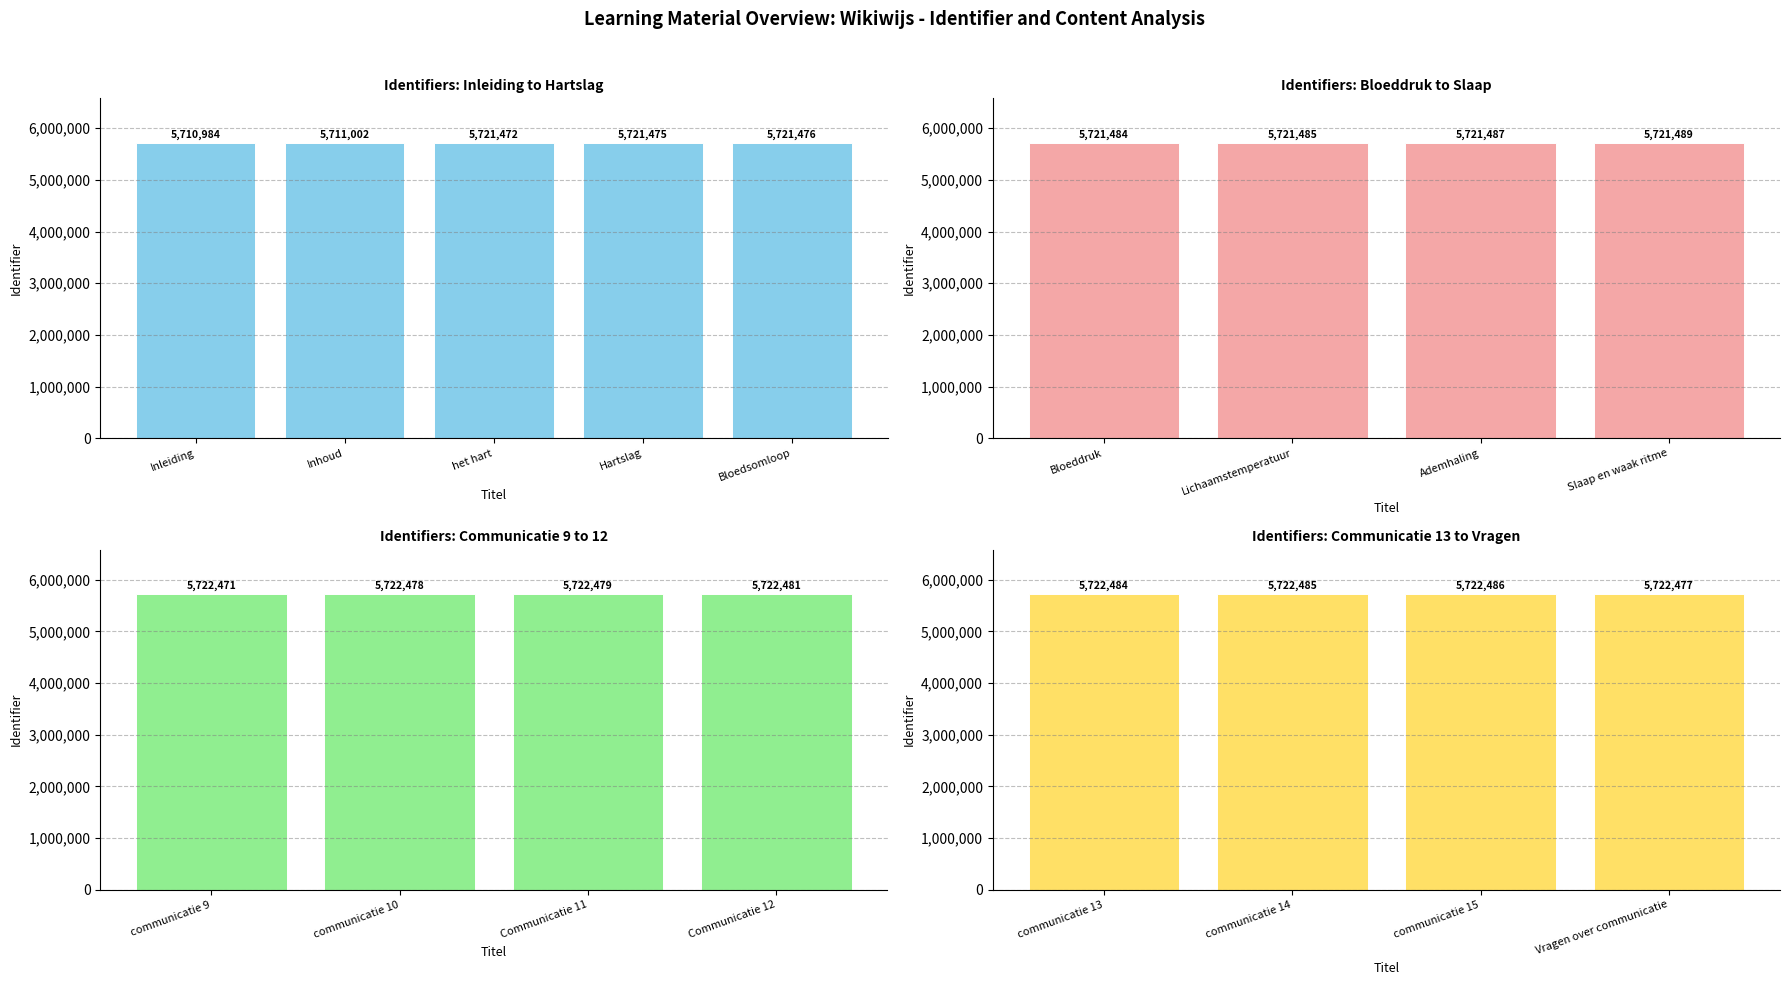

True or false: the data shows 7915776 at communicatie 15.

False